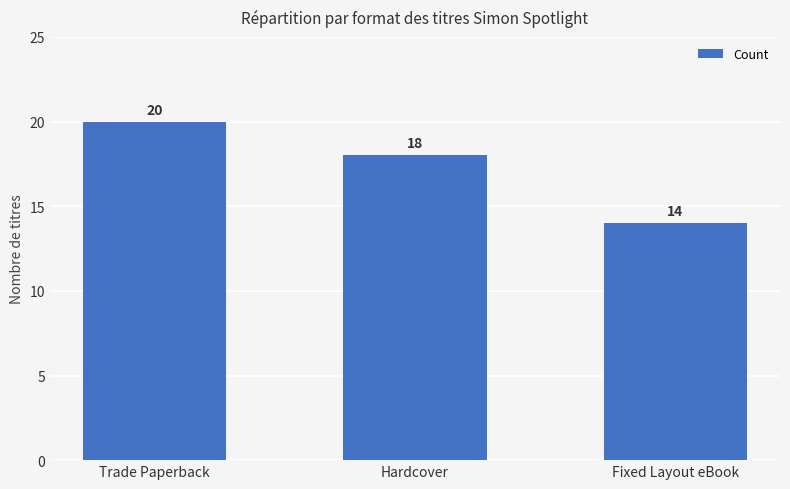

What is the sum of all values?

52